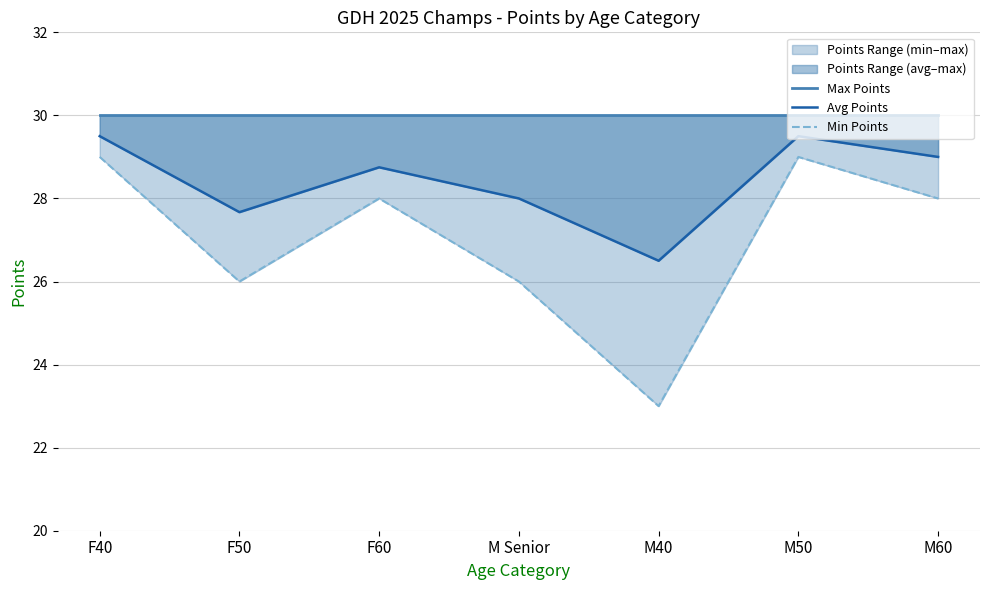

At how many categories does at least one series exceed 24?

7